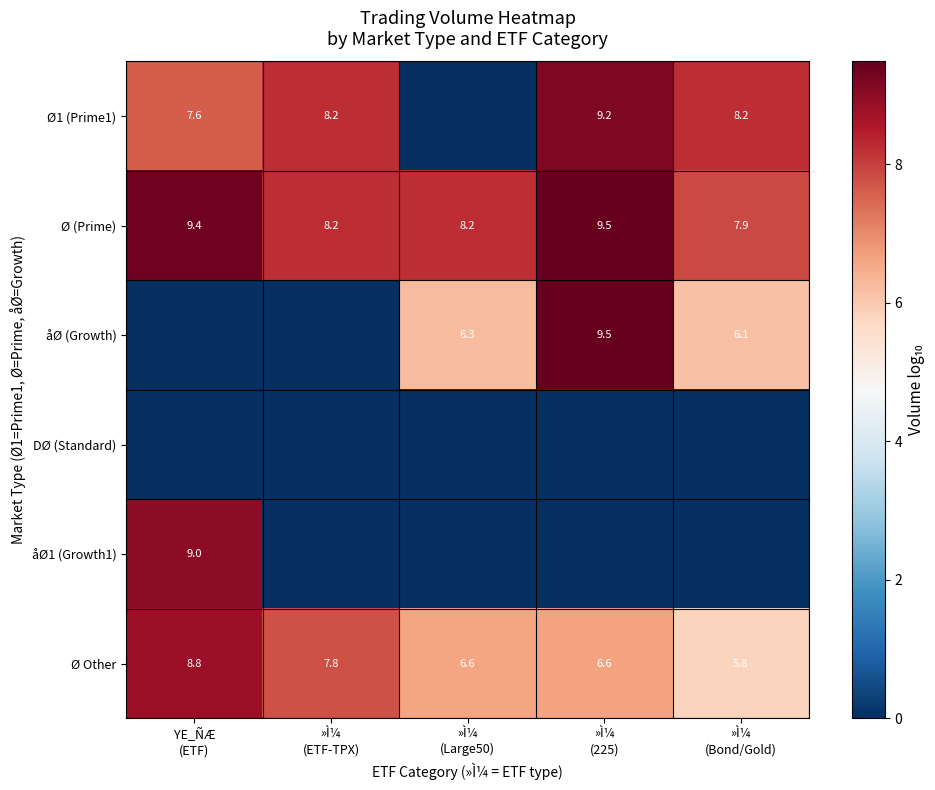

Which has a higher value, »Ì¼
(Large50) or »Ì¼
(Bond/Gold)?

»Ì¼
(Bond/Gold)